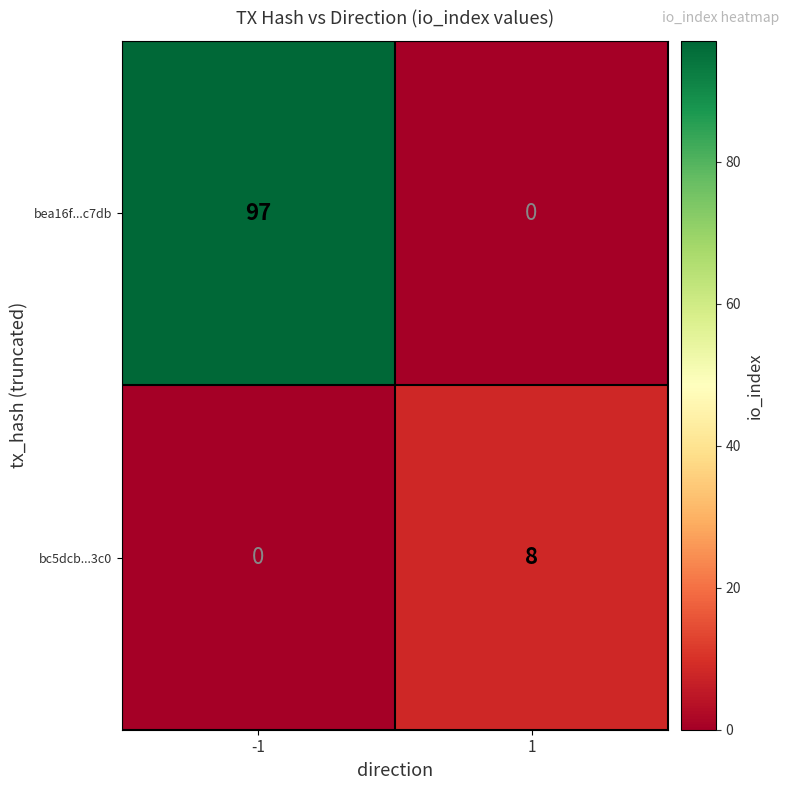

What is the greatest value displayed?

97